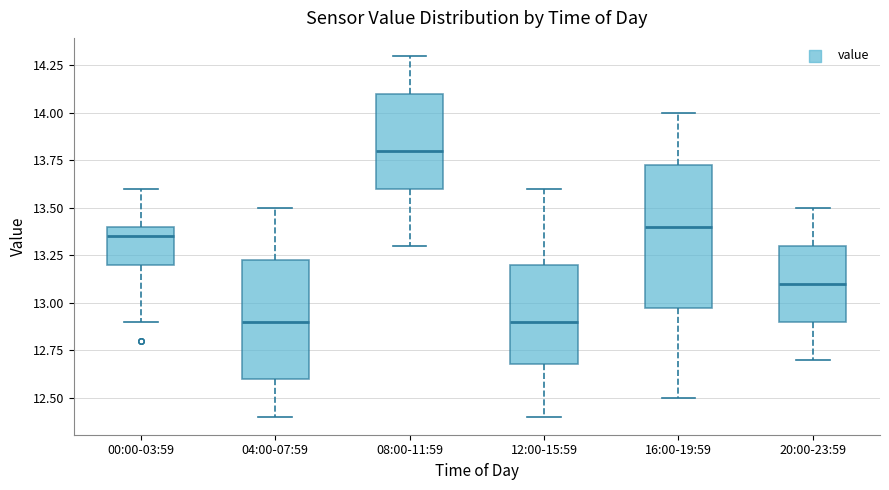

Comparing the boxes themselves (not the whiskers), which one is the tallest?

16:00-19:59